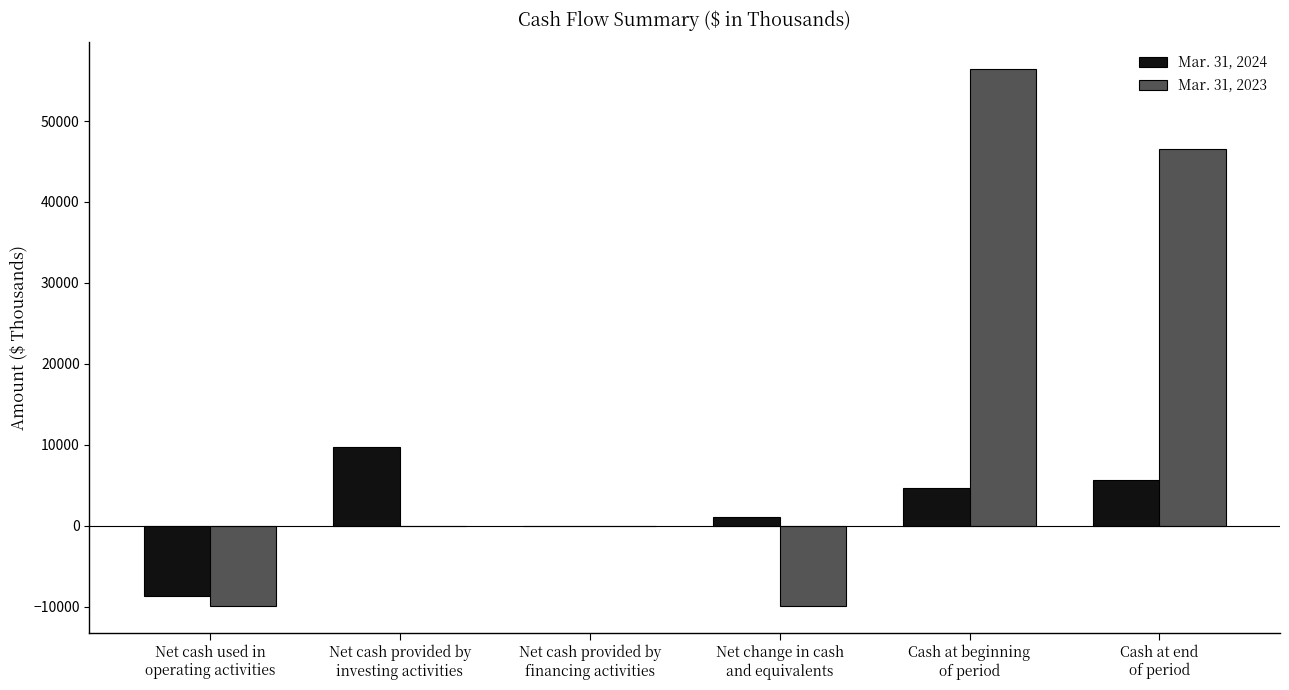

Which series has the largest total across all categories?

Mar. 31, 2023